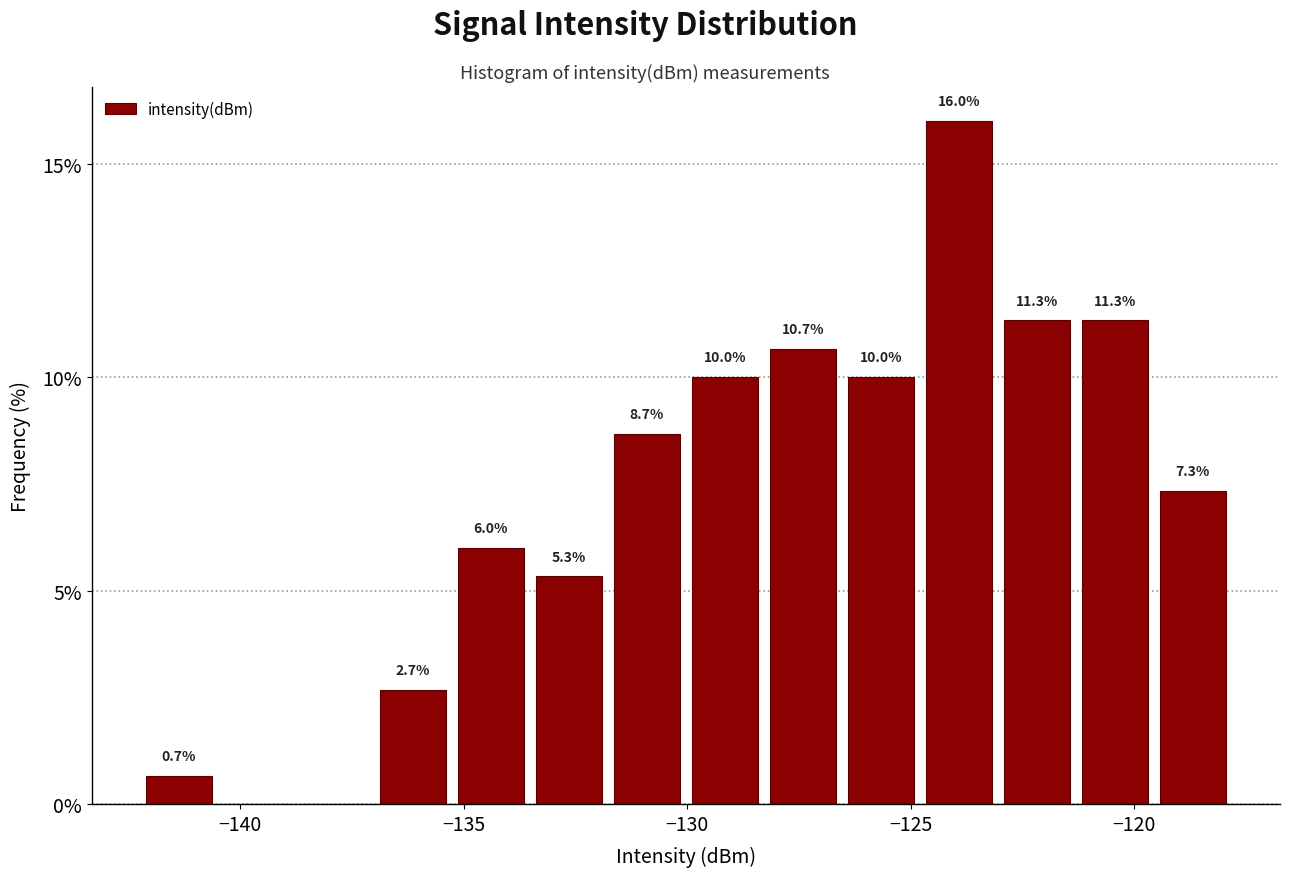

Around what value on the x-axis is the tallest bar? Give the approximate position of its centre, as read against the axis.

-124.0